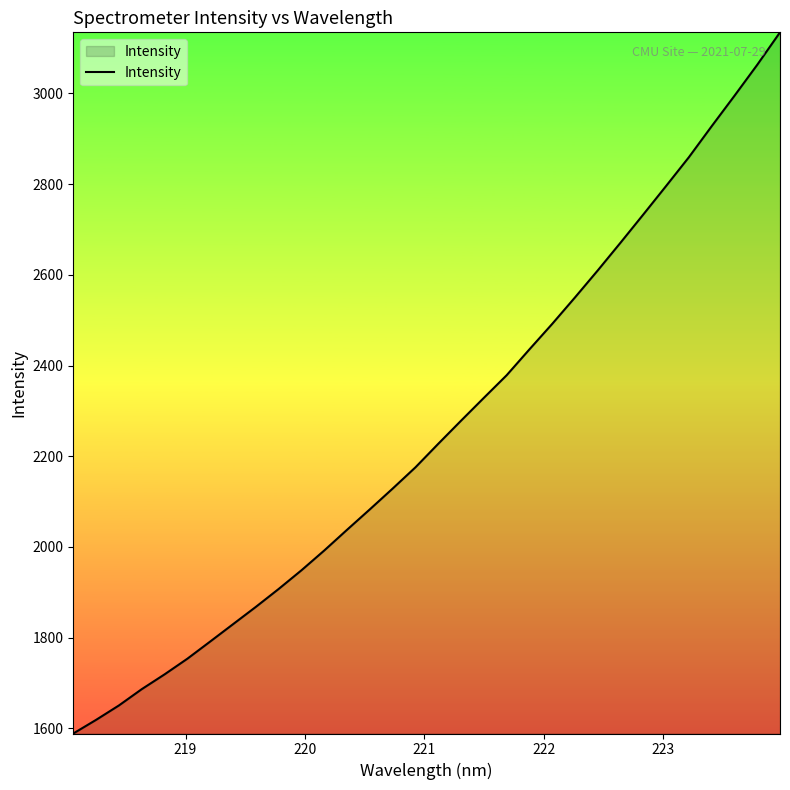

True or false: the data has more than 1 interior local peaks.

False